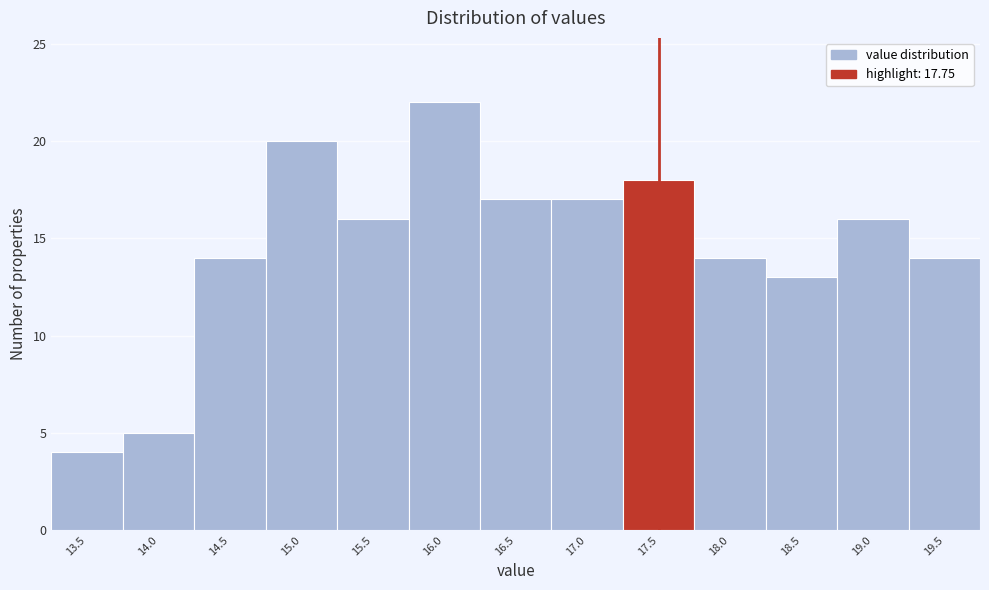

Reading left to right, transcribe all the data shown in this chart.

4	5	14	20	16	22	17	17	18	14	13	16	14